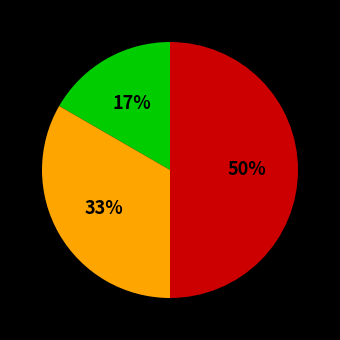

To the nearest percent, what is the average slice percentage?

33%